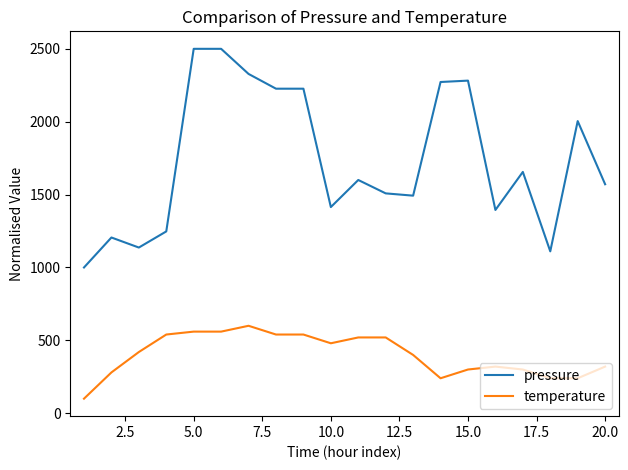

What is the greatest value displayed?

2500.0